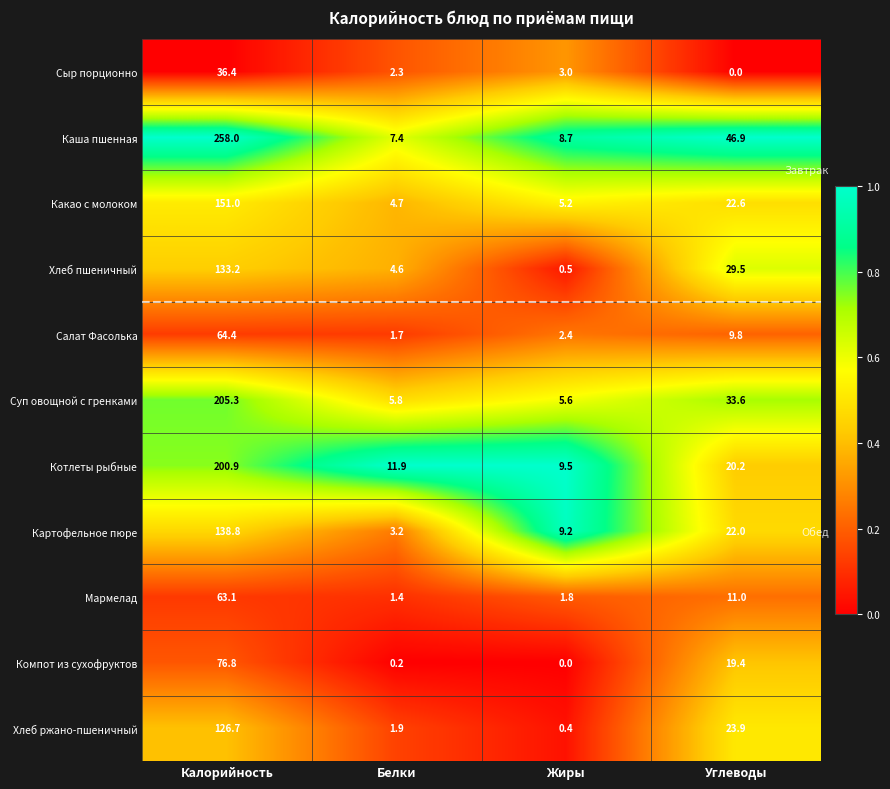

What is the difference between the highest and lowest values at Белки?

11.7